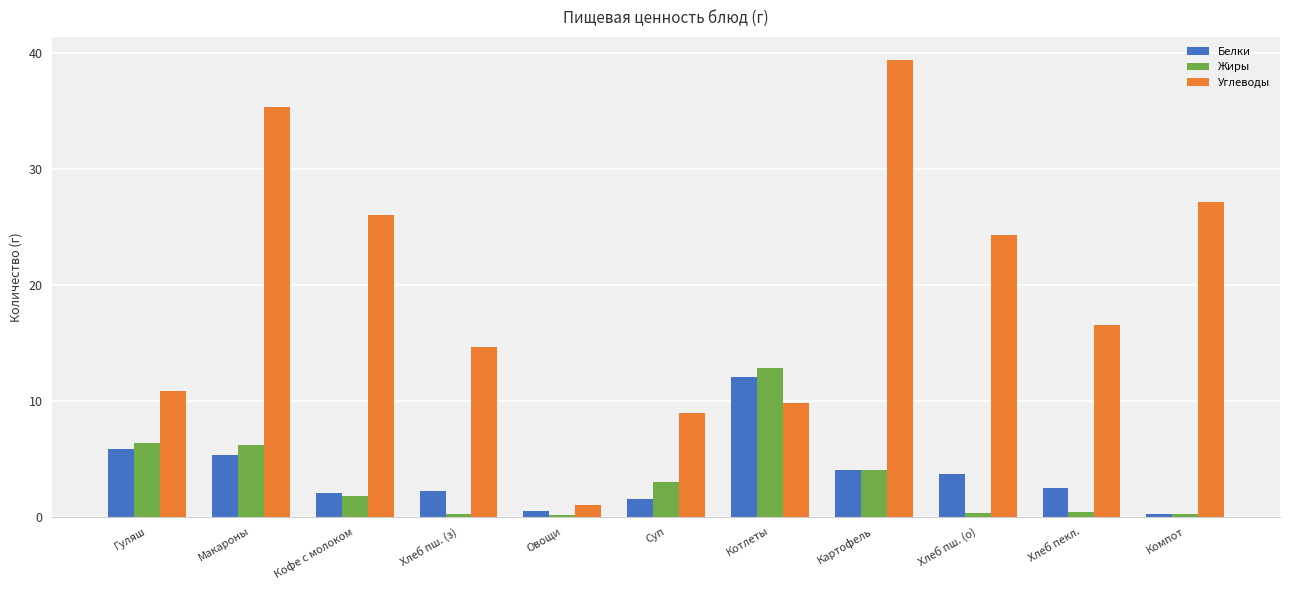

Which label corresponds to the largest value in the chart?

Картофель